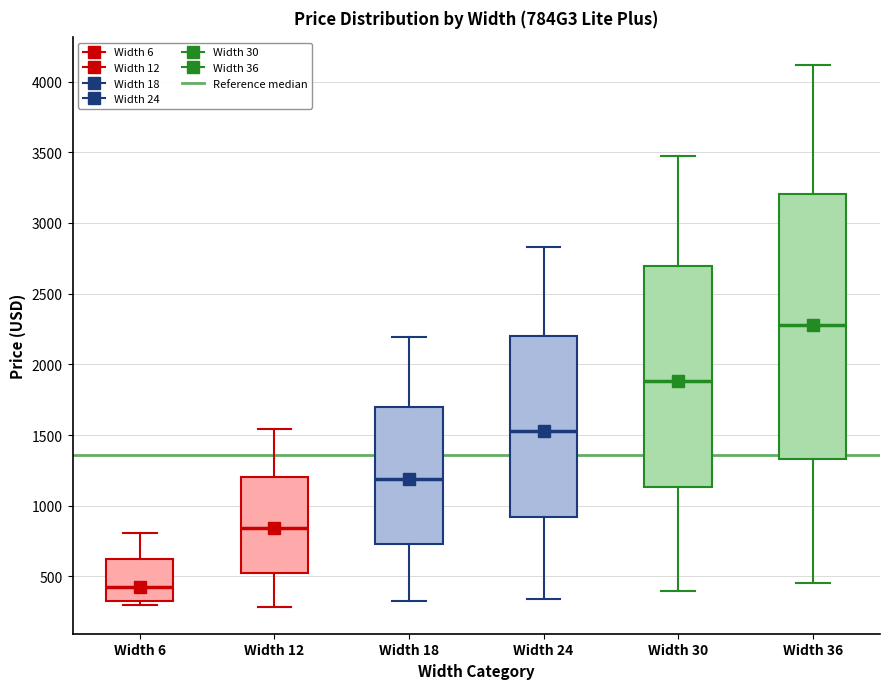

Where is the upper edge of the box for Width 6 on the y-axis? The values are not printed on the chart, so give them approximately, as read against the axis.

600